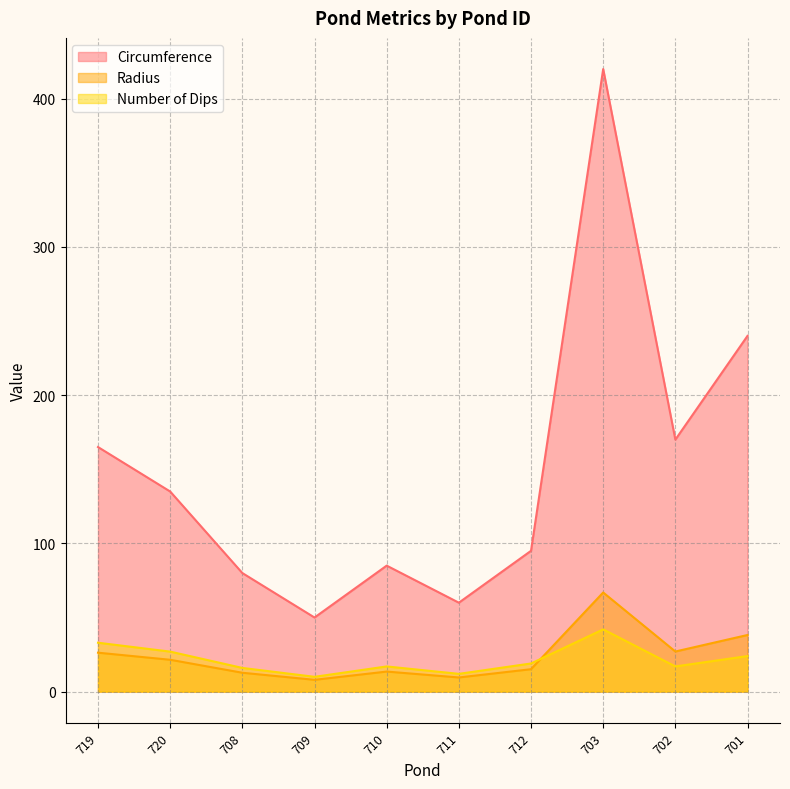

Rank the categories by Circumference value from lowest to highest.

709, 711, 708, 710, 712, 720, 719, 702, 701, 703